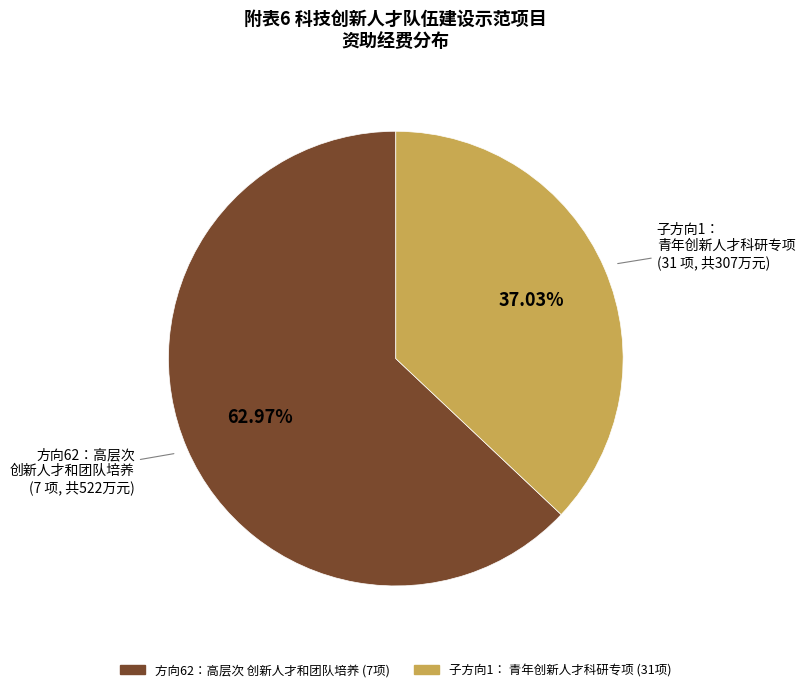

Does any single category account for the majority?

Yes